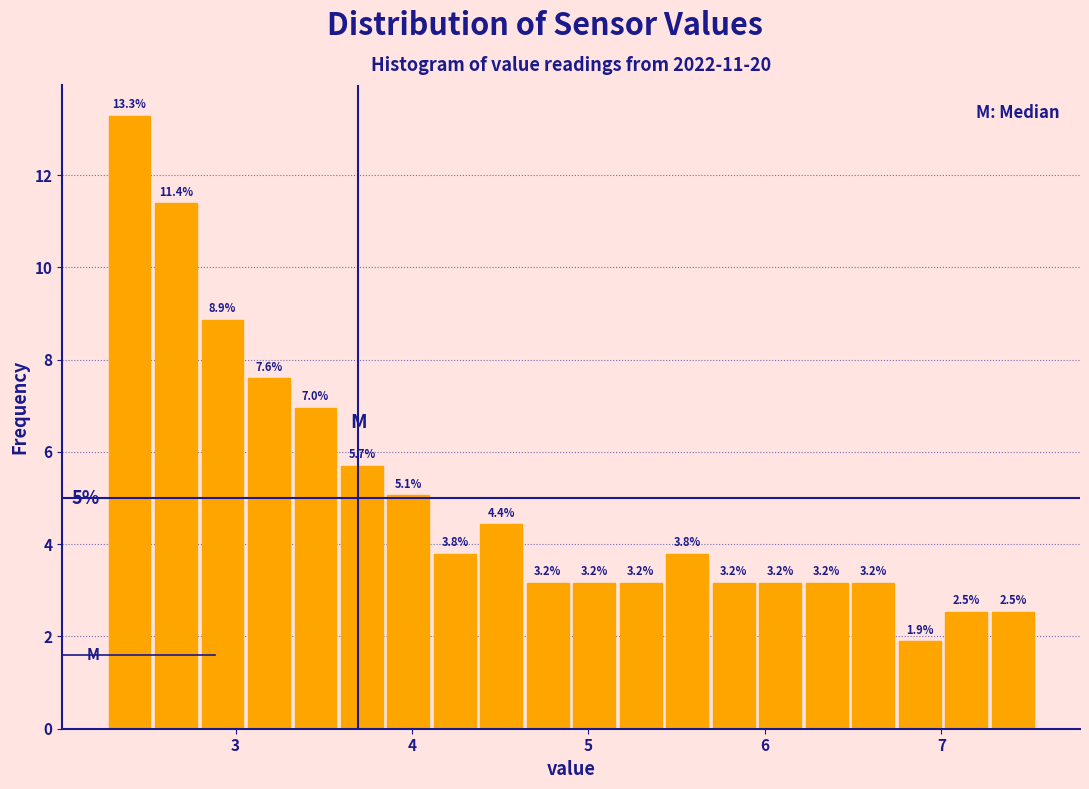

Read against the x-axis, roughly where is the centre of the tallest bar?

2.4